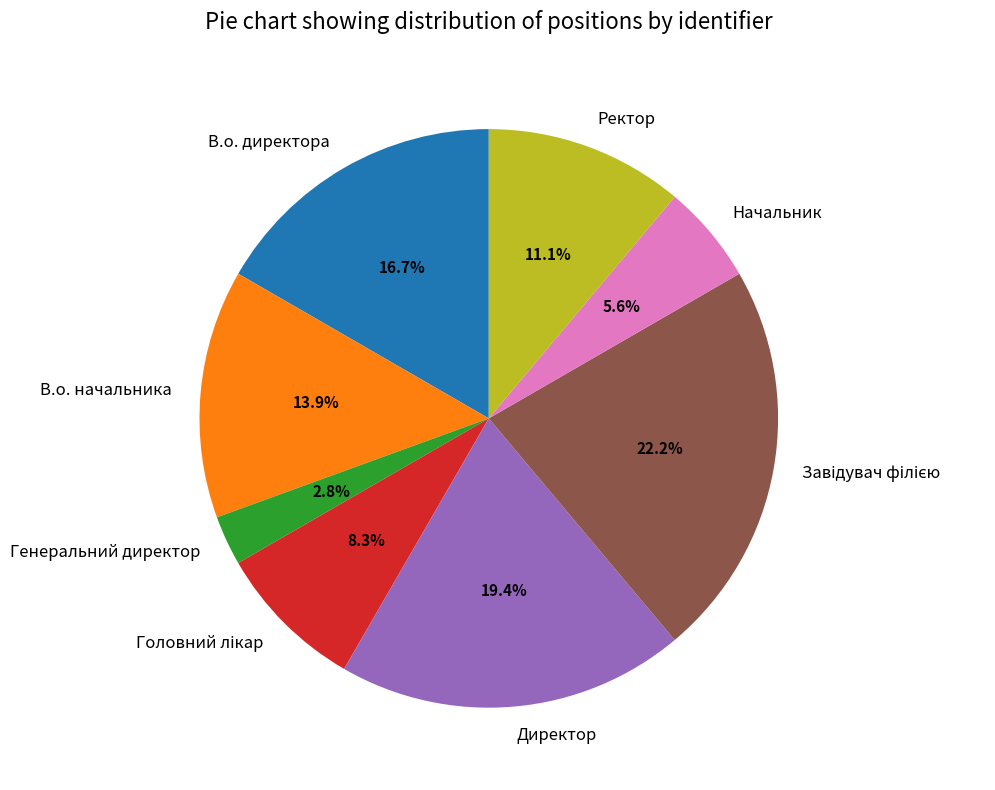

How much of the chart is everything except Начальник?

94.4%